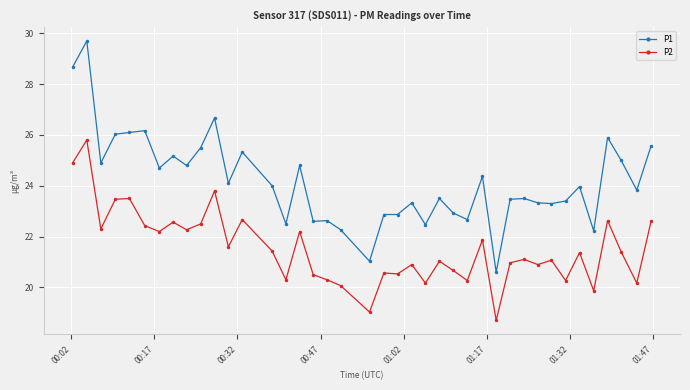

What is the minimum value shown in the chart?

18.7